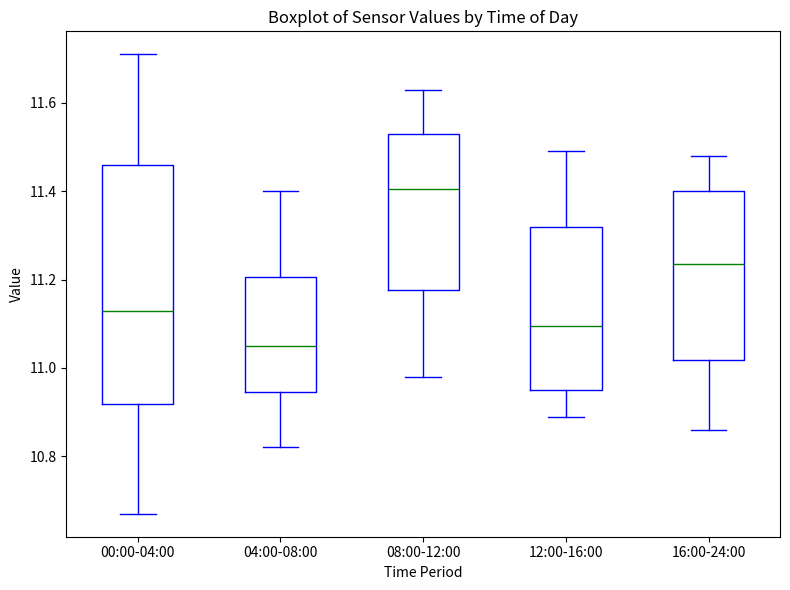

Reading left to right, read every box against the y-axis: the position of its median line, the range the box covers, and the ends of its whiskers. The values are not printed on the chart, so give them approximately, as read against the axis.

00:00-04:00: median 11.14, box 10.92 to 11.46, whiskers 10.68 to 11.72
04:00-08:00: median 11.06, box 10.94 to 11.20, whiskers 10.82 to 11.40
08:00-12:00: median 11.40, box 11.18 to 11.54, whiskers 10.98 to 11.64
12:00-16:00: median 11.10, box 10.96 to 11.32, whiskers 10.90 to 11.50
16:00-24:00: median 11.24, box 11.02 to 11.40, whiskers 10.86 to 11.48